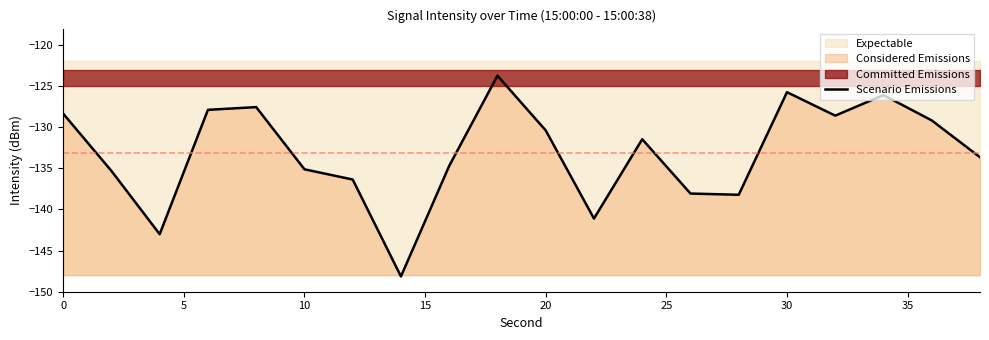

What is the value of the 20th point from the left?

-133.6